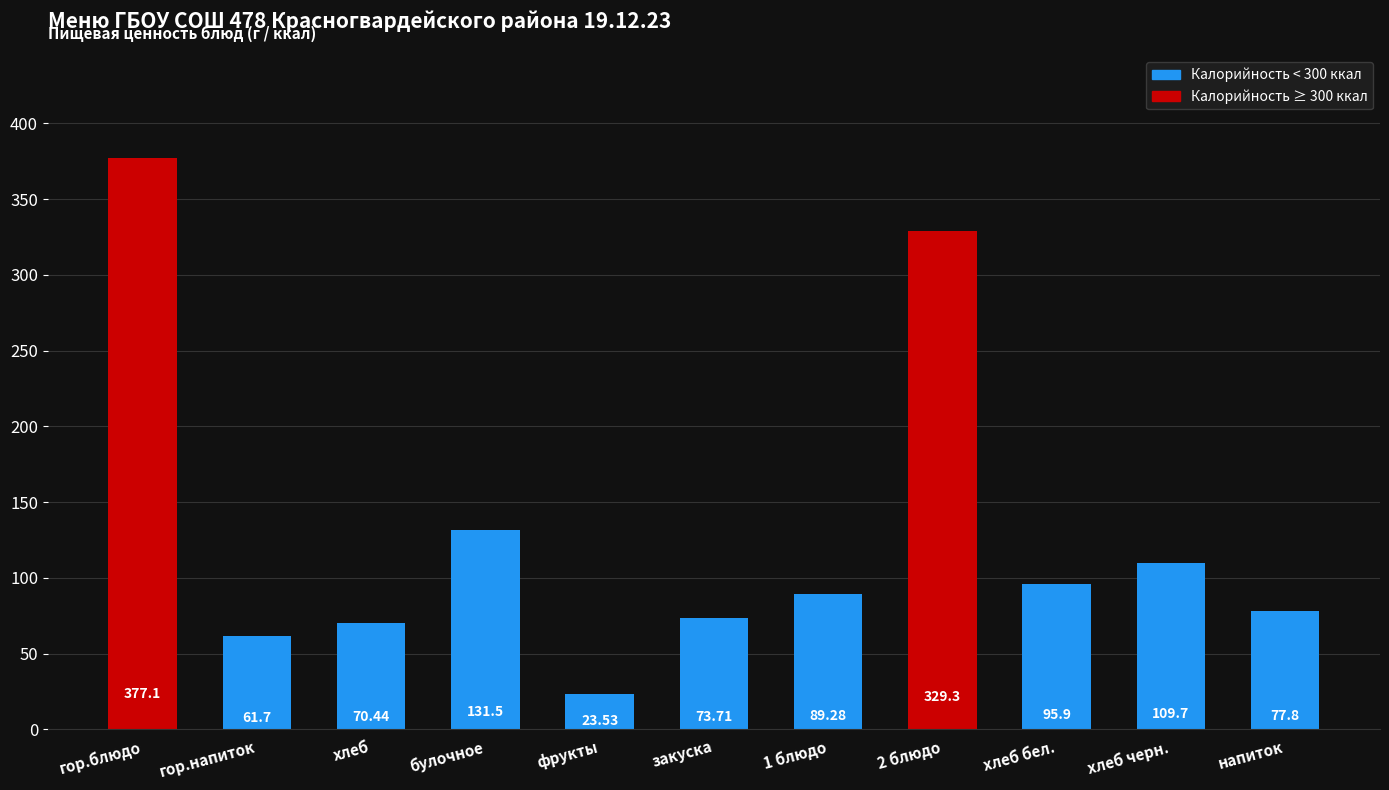

The value at хлеб is 16.0. True or false?

False